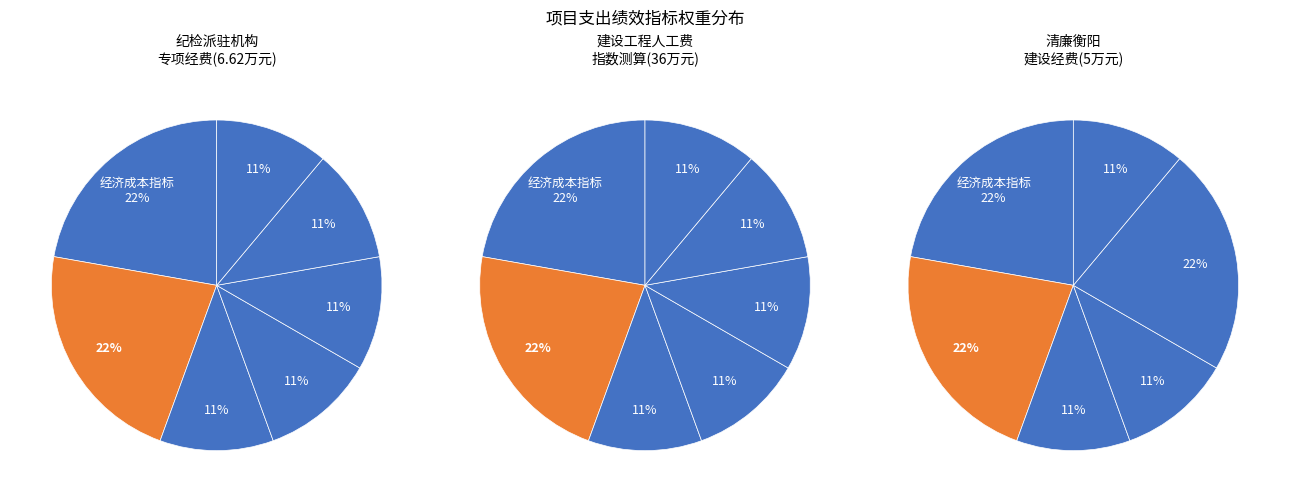

Which category has the biggest portion of the pie?

经济成本指标